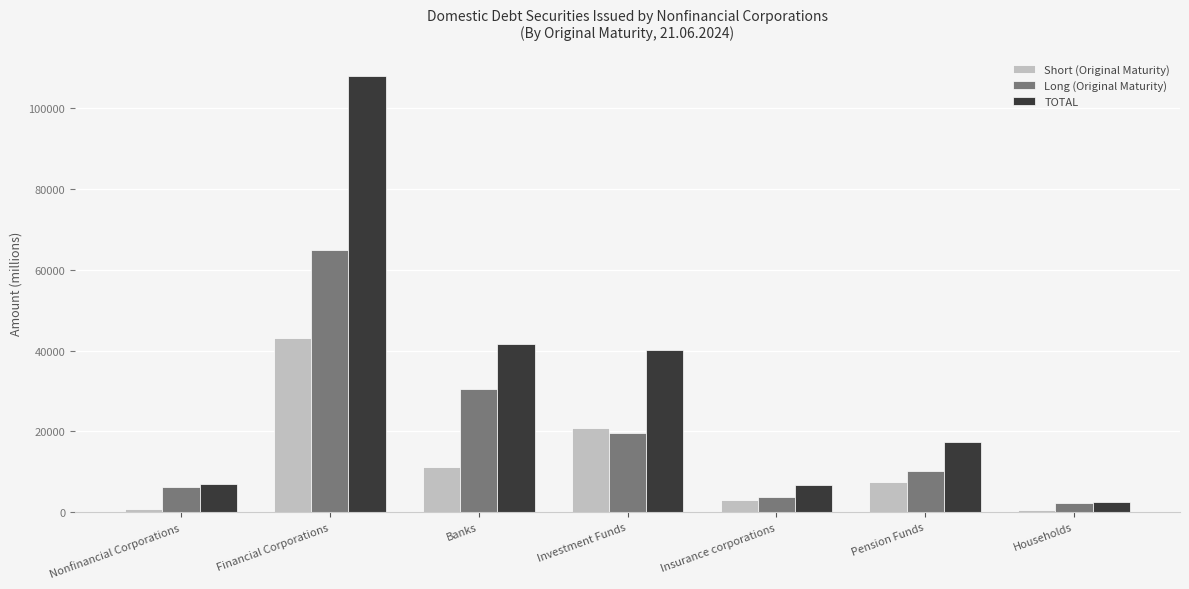

List the series in order of their peak value, lowest first.

Short (Original Maturity), Long (Original Maturity), TOTAL